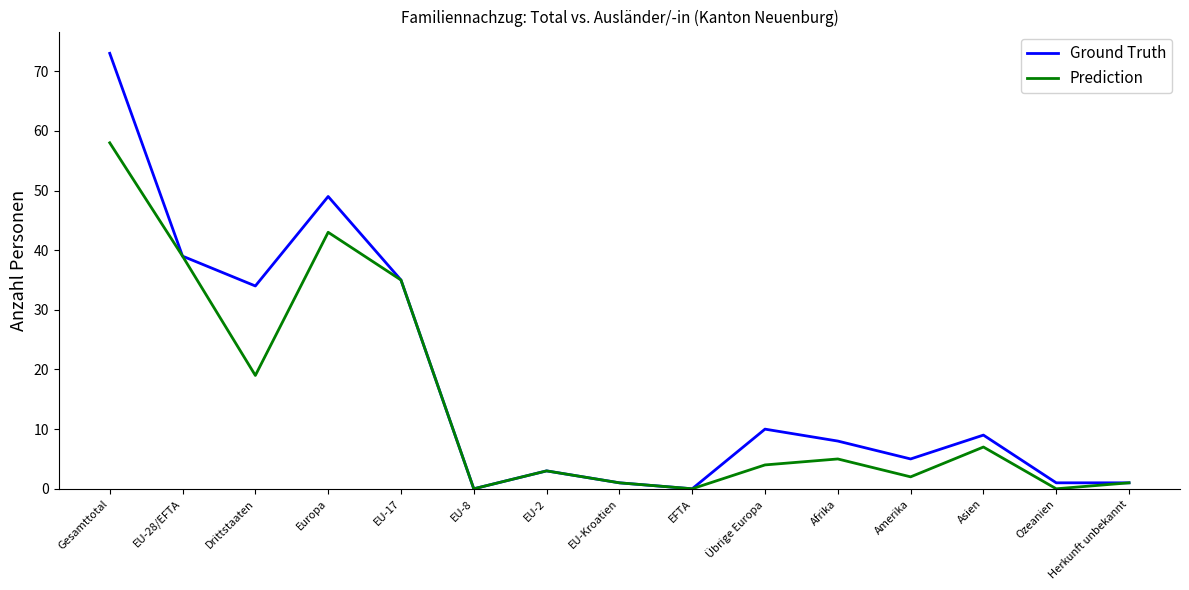

What are all the series names shown in the legend?

Ground Truth, Prediction